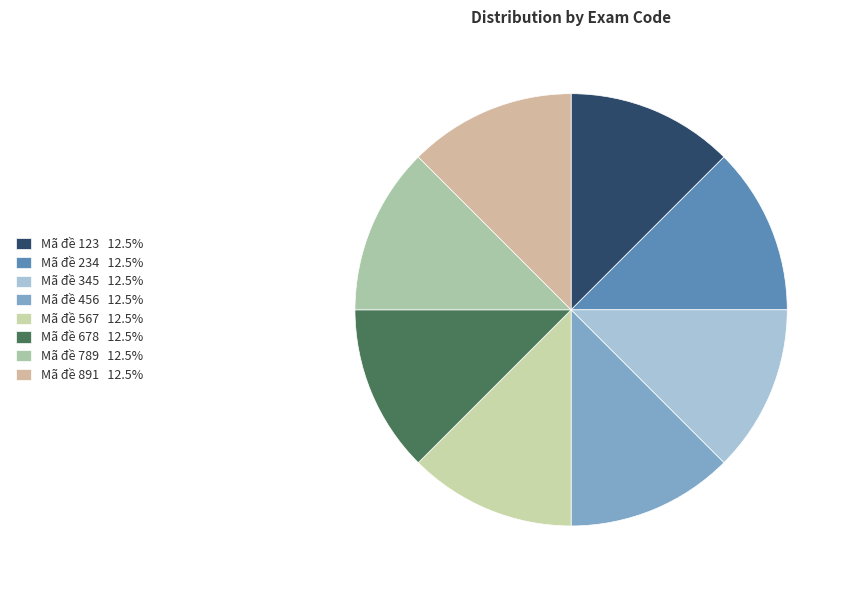

Does Mã đề 789 represent more than half of the total?

No